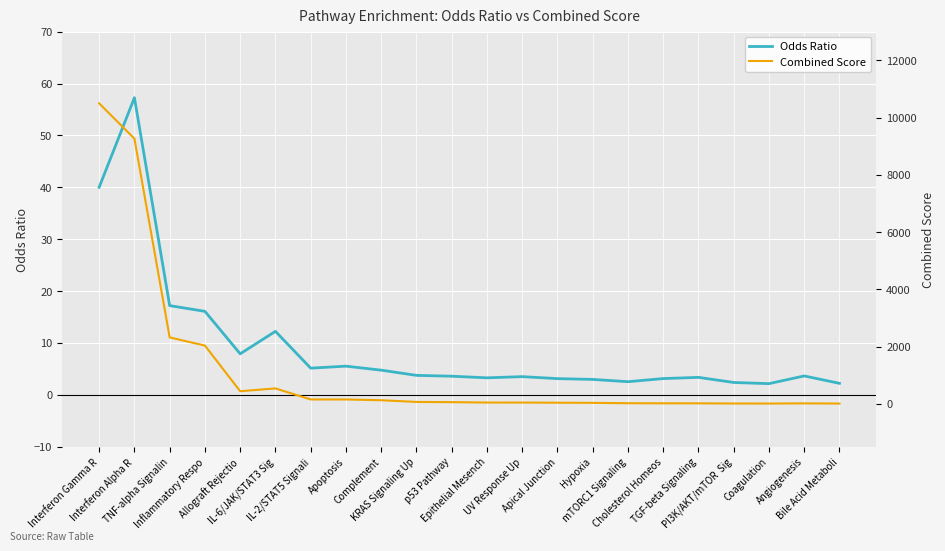

How many series are shown in this chart?

2